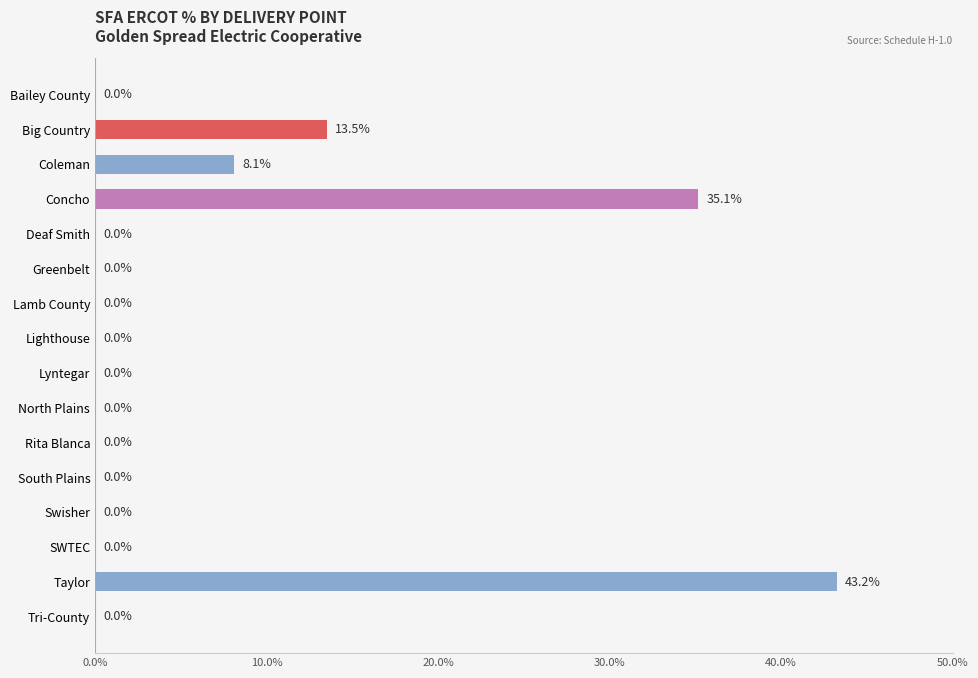

Count the number of data series in this chart.

1